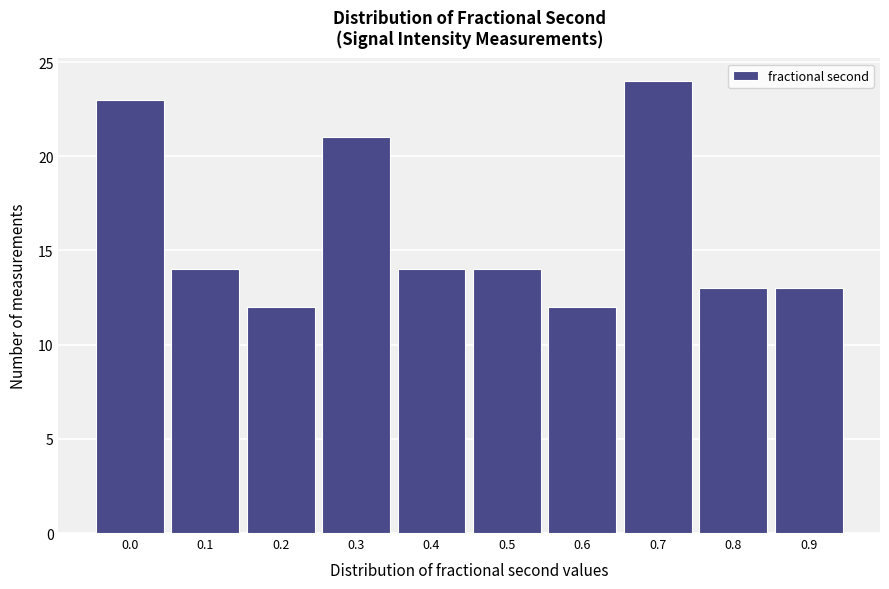

Reading left to right, list all the values displayed in this chart.

23	14	12	21	14	14	12	24	13	13